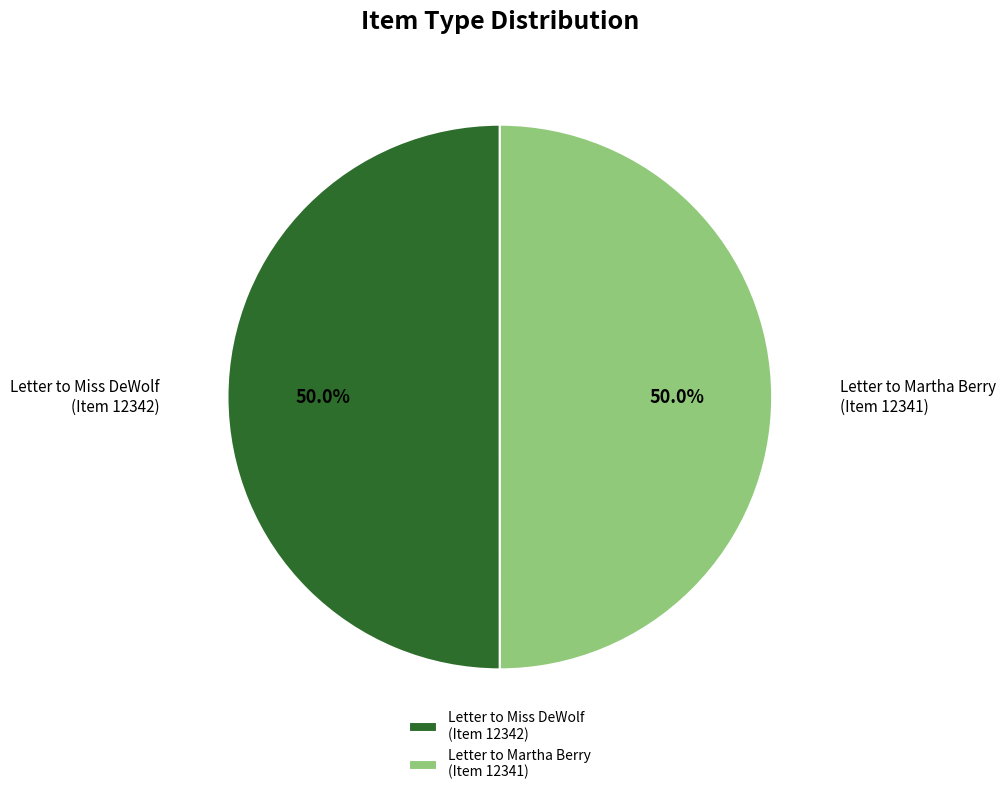

Do Letter to Martha Berry (Item 12341) and Letter to Miss DeWolf (Item 12342) together represent more than half of the pie?

Yes